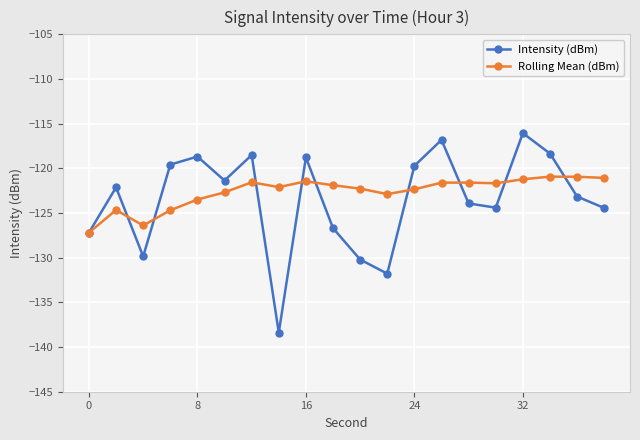

Rank the series by their maximum value, from lowest to highest.

Rolling Mean (dBm), Intensity (dBm)